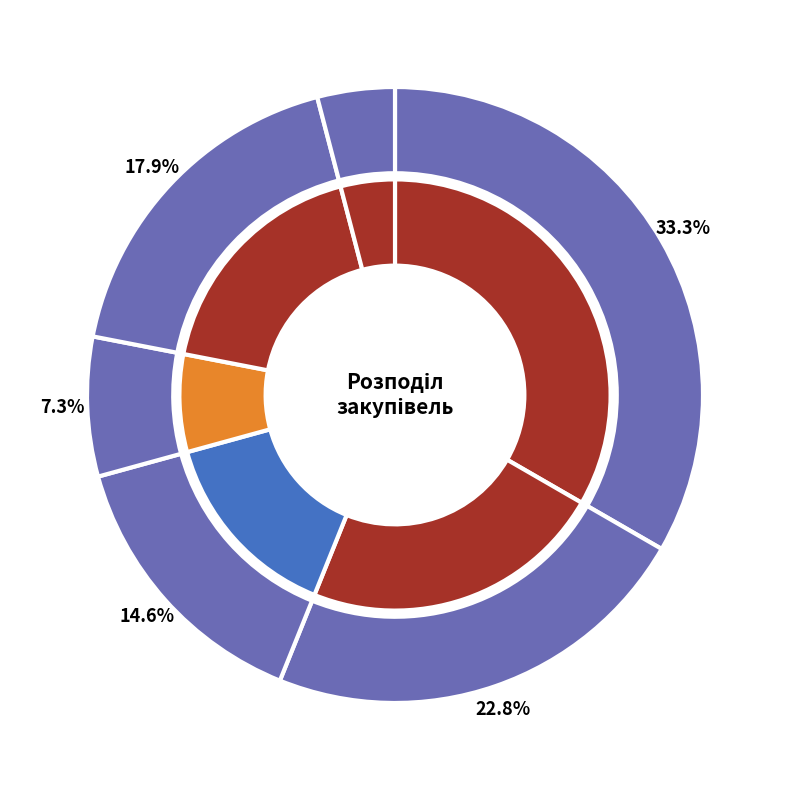

The Бензин, марка А-95 slice represents 7% of the pie. True or false?

True